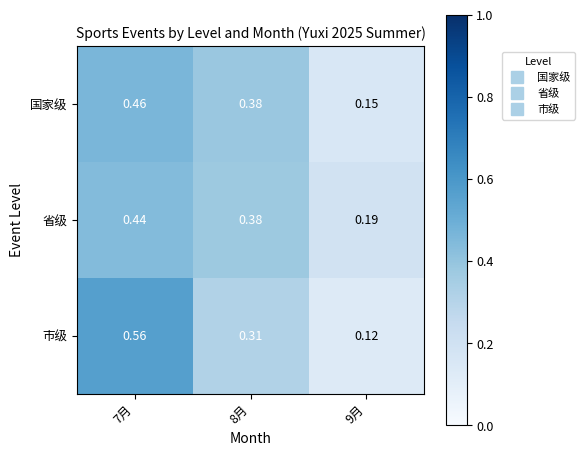

Which series changed the most between 8月 and 9月?

国家级